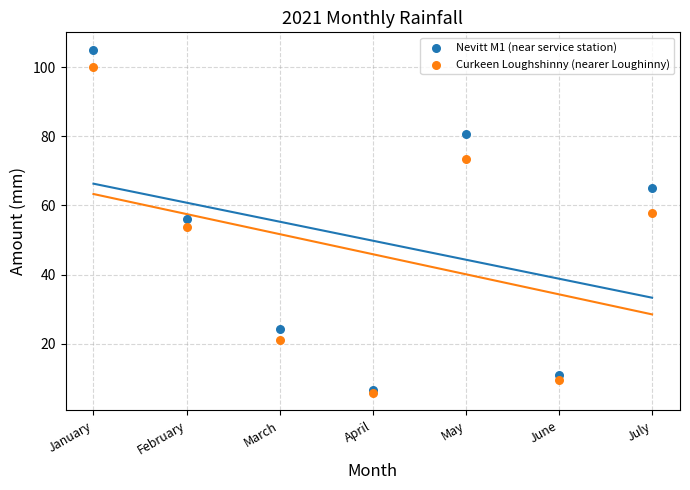

Which series reaches the maximum Y coordinate?

Nevitt M1 (near service station)